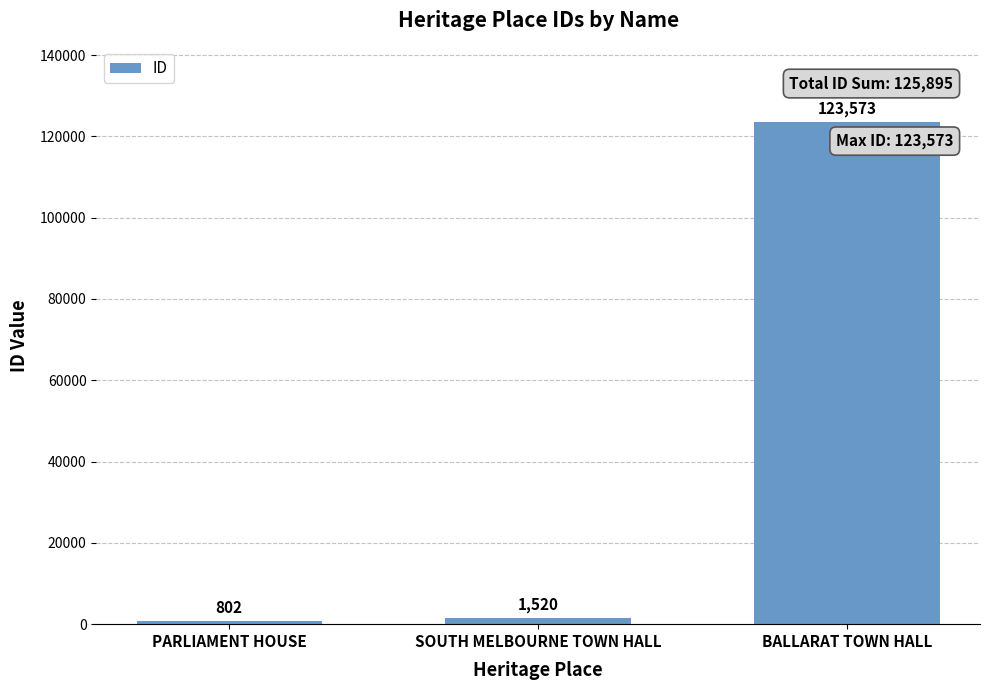

How many bars are there in total?

3